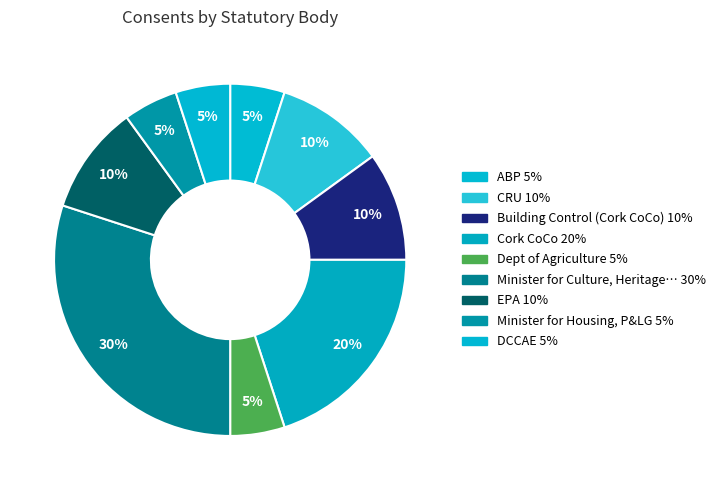

How many slices are in this pie chart?

9